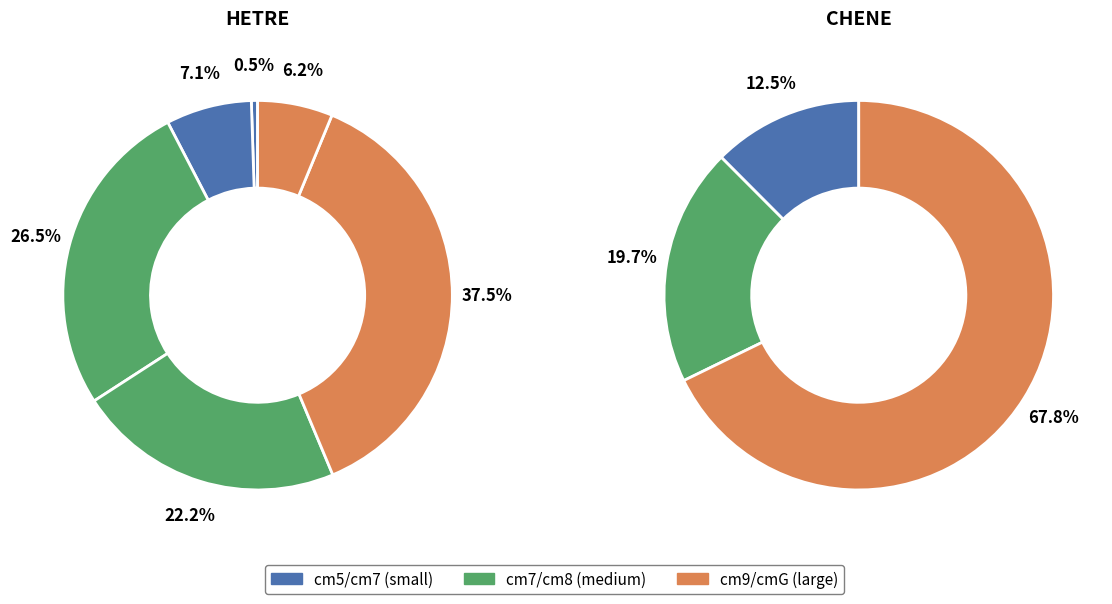

Is there any slice that represents more than half of the pie?

No